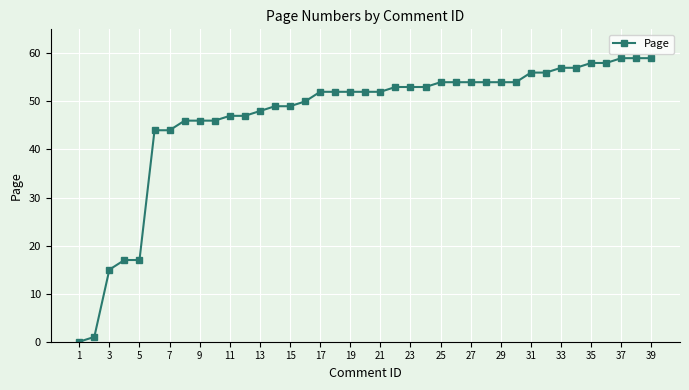

What is the difference between the maximum and minimum values?

59